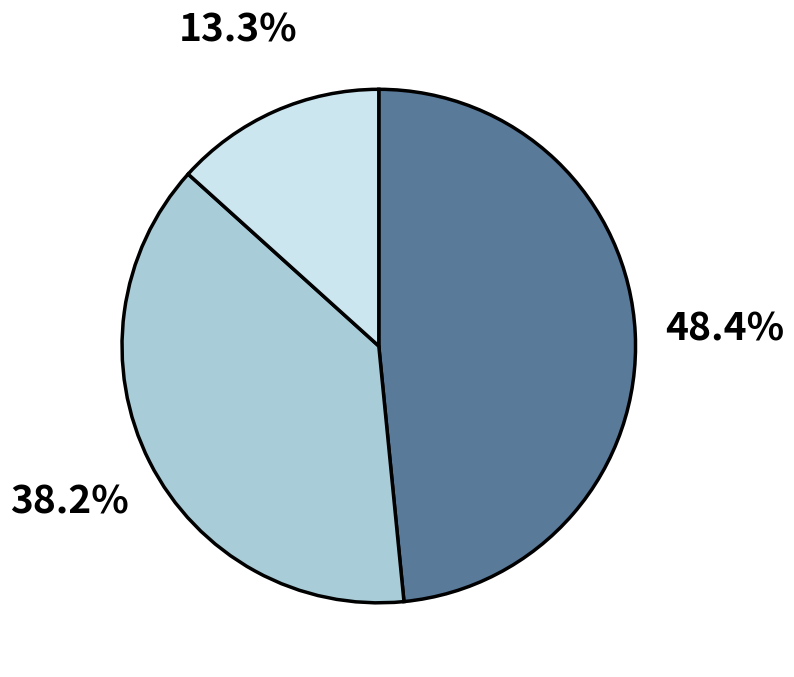

Is there any slice that represents more than half of the pie?

No